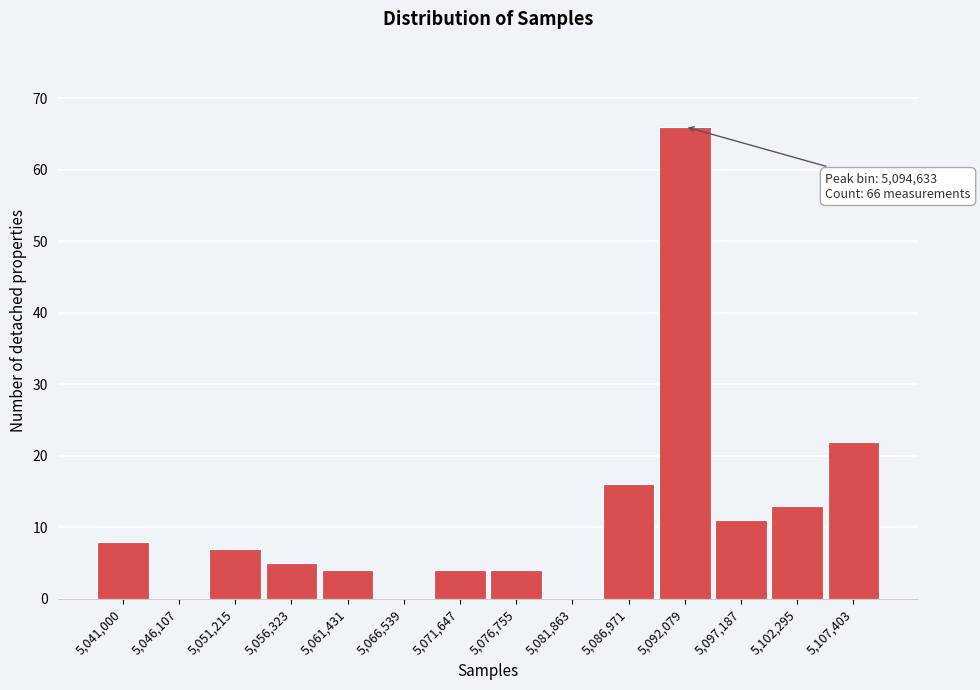

Reading right to left, list all the values displayed in this chart.

5,107,403=22	5,102,295=13	5,097,187=11	5,092,079=66	5,086,971=16	5,081,863=0	5,076,755=4	5,071,647=4	5,066,539=0	5,061,431=4	5,056,323=5	5,051,215=7	5,046,107=0	5,041,000=8